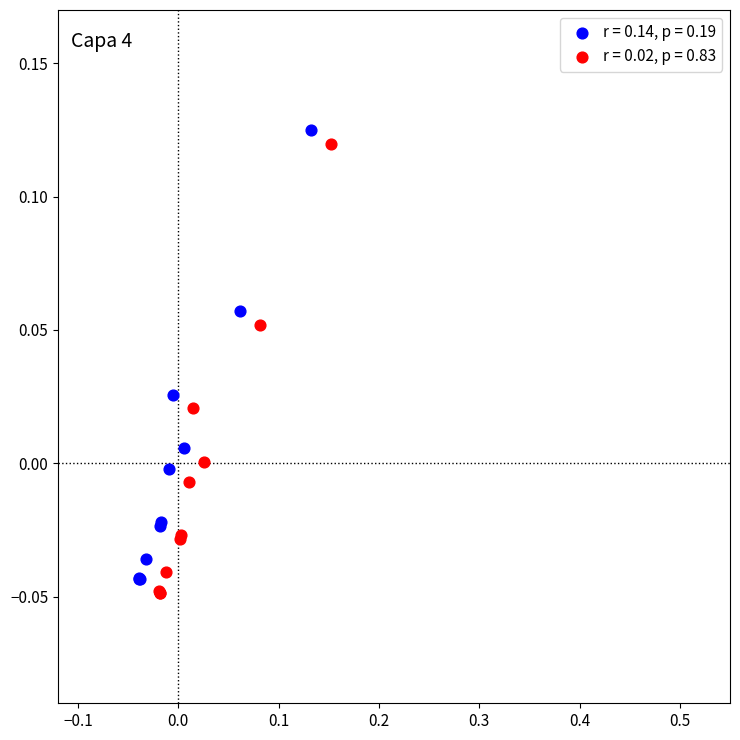

Which series reaches the maximum Y coordinate?

r = 0.14, p = 0.19